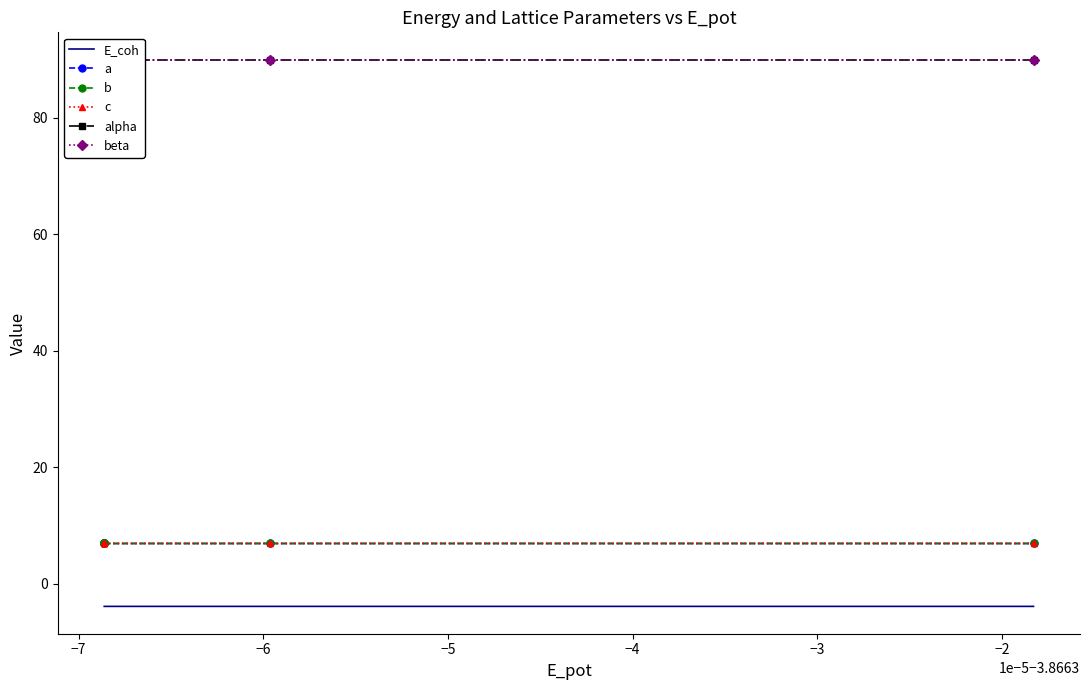

Which series has the widest spread of values?

a